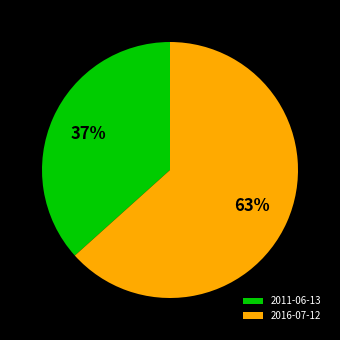

Is 2011-06-13 the majority of the pie?

No